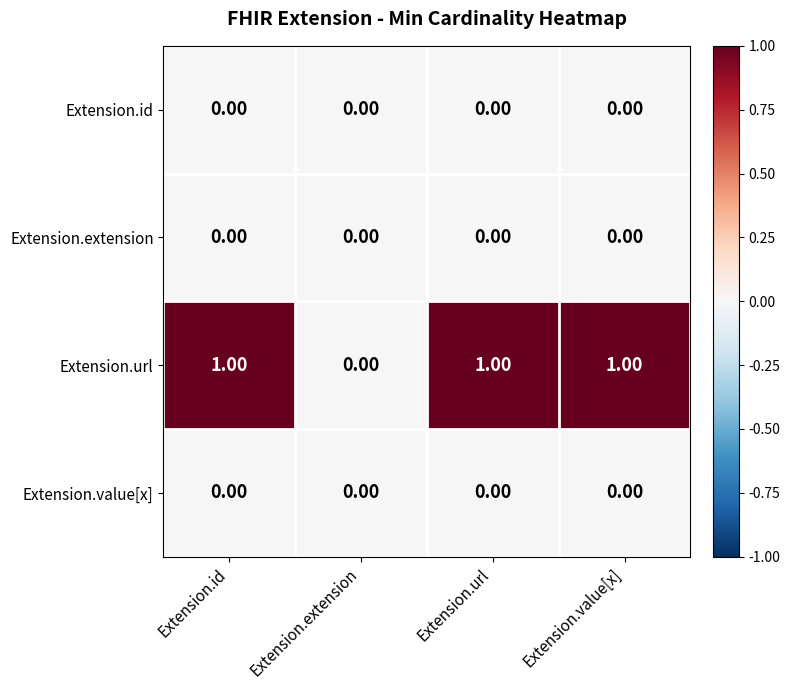

At which label is Extension.url closest to 0?

Extension.extension